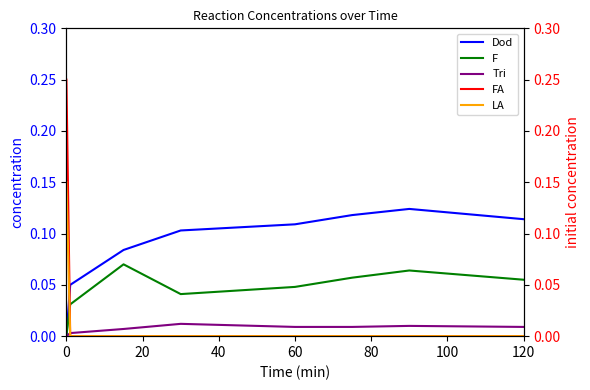

Reading right to left, list all the values displayed in this chart.

Dod: 0.1	0.1	0.1	0.1	0.1	0.1	0.1	0.0
F: 0.1	0.1	0.1	0.0	0.0	0.1	0.0	0.0
Tri: 0.0	0.0	0.0	0.0	0.0	0.0	0.0	0.0
FA: 0.0	0.0	0.0	0.0	0.0	0.0	0.0	0.2
LA: 0.0	0.0	0.0	0.0	0.0	0.0	0.0	0.1